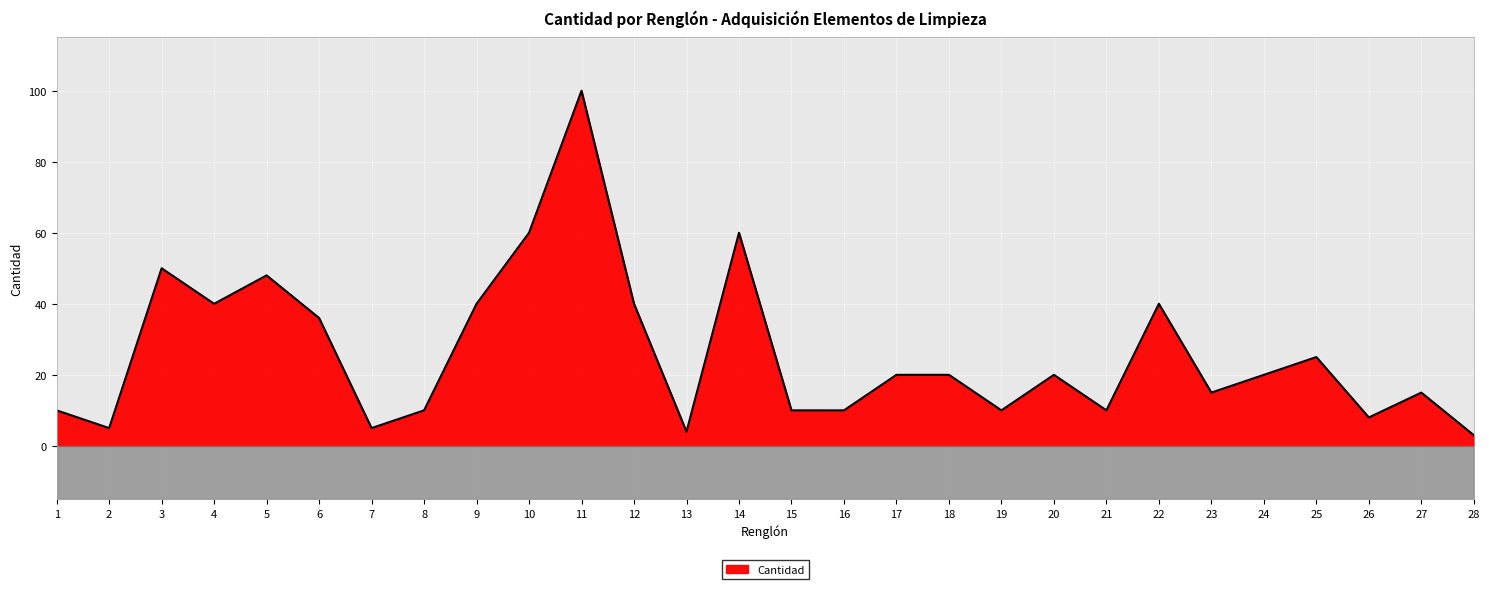

Approximately how many times larger is the value at 21 compared to 12?

0.2